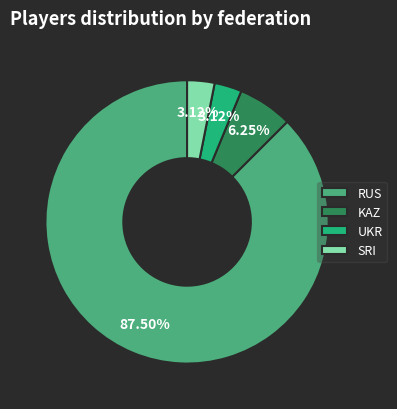

Approximately how many times larger is the value at SRI compared to UKR?

1.0